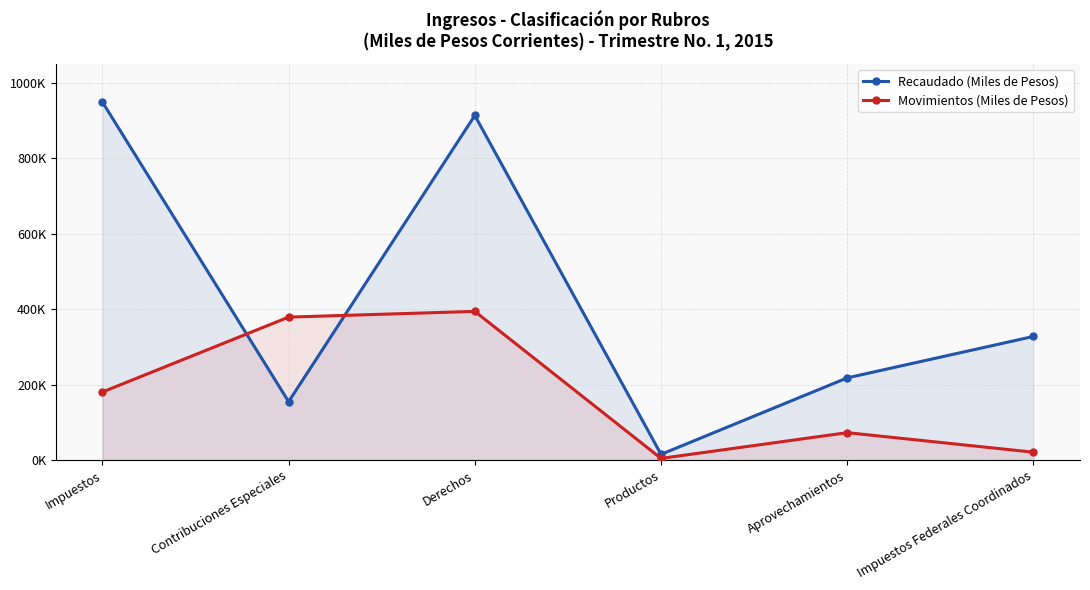

Which has a higher value, Impuestos or Aprovechamientos?

Impuestos